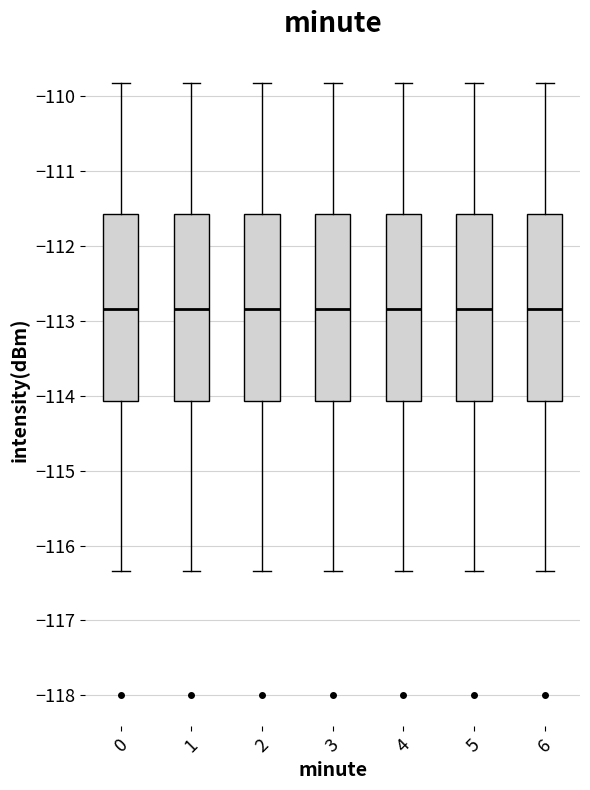

Where is the upper edge of the box at x = 3 on the y-axis? The values are not printed on the chart, so give them approximately, as read against the axis.

-111.6